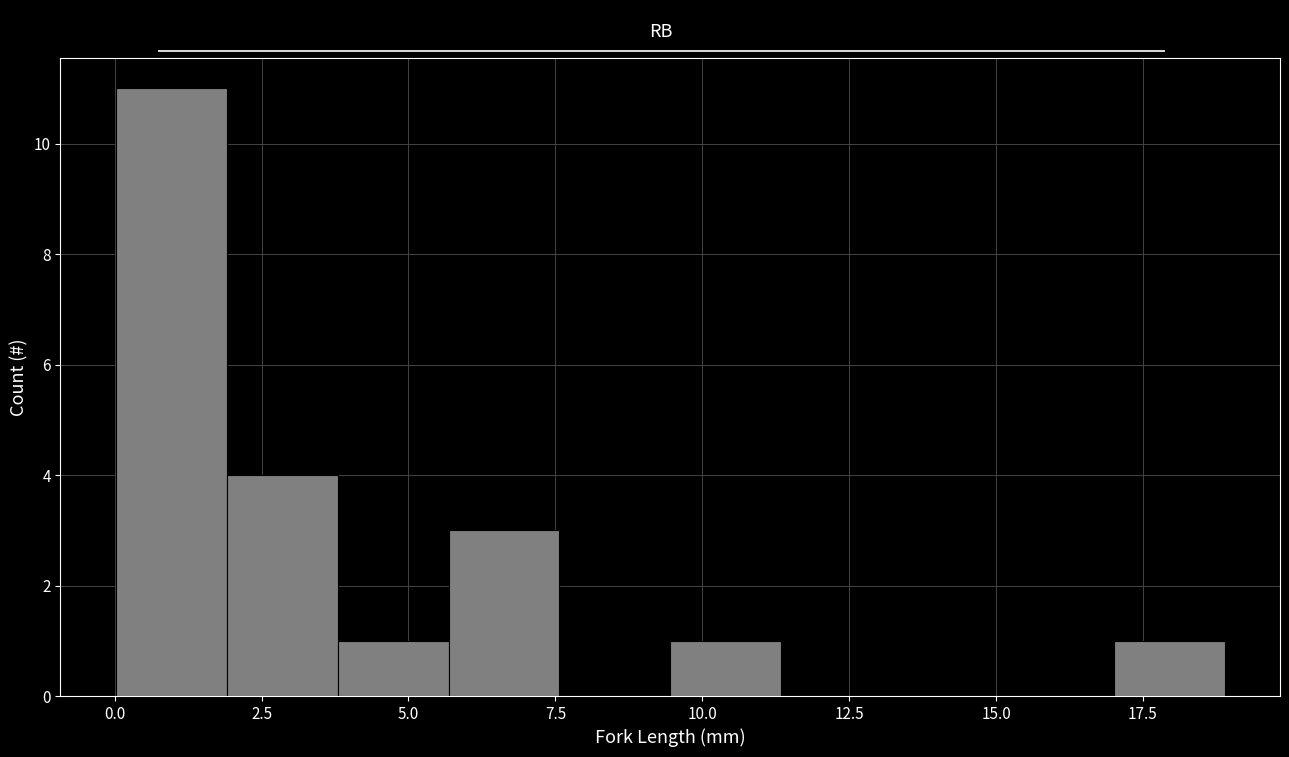

Around what value on the x-axis is the tallest bar? Give the approximate position of its centre, as read against the axis.

1.0